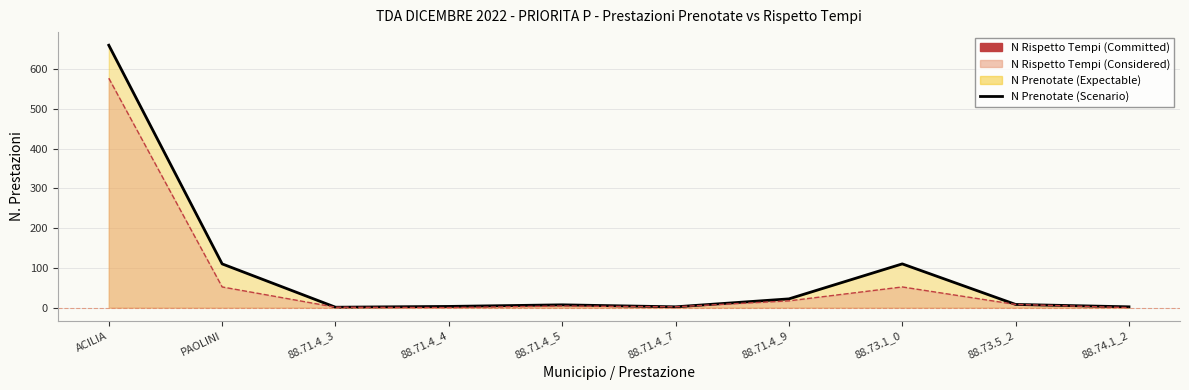

True or false: N_Rispetto_Tempi_line has more than 0 interior local peaks.

True